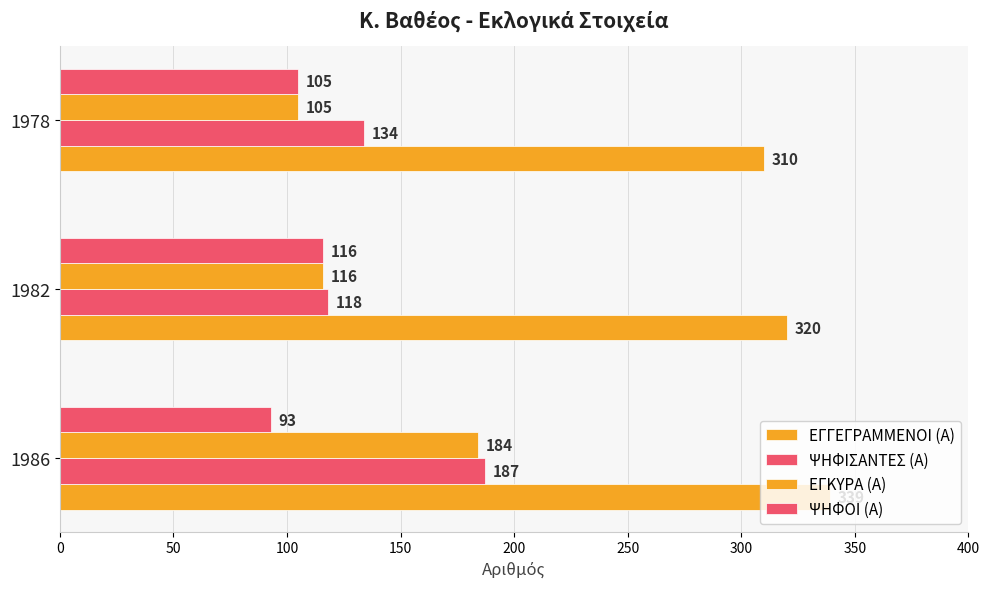

Count the number of categories in the chart.

3